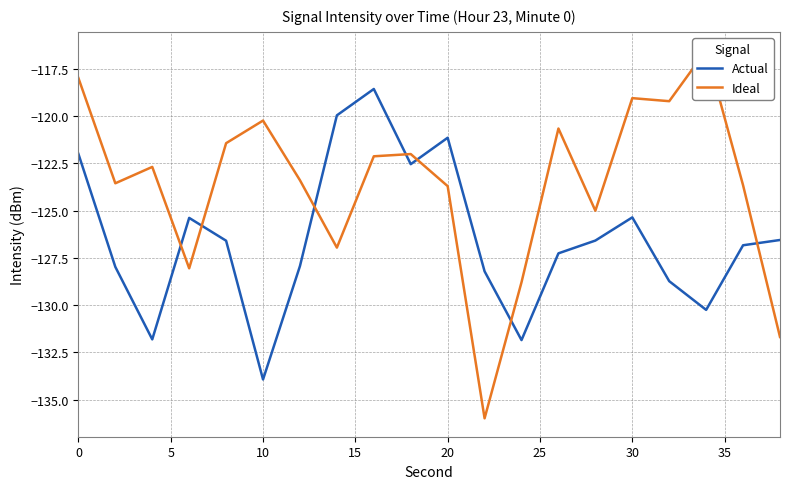

Which series has the largest total across all categories?

Ideal